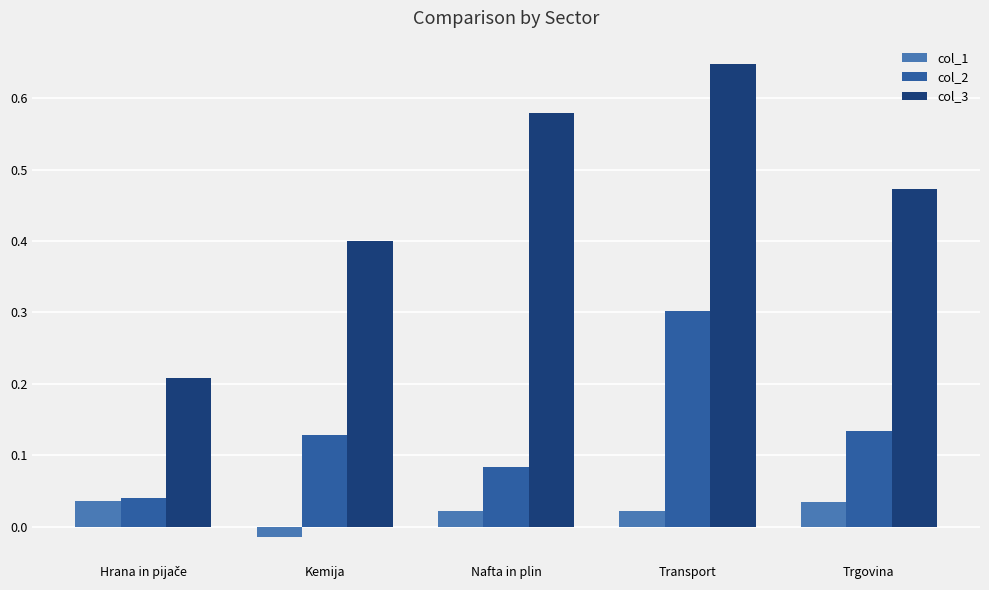

What is the sum of the col_2 values at Trgovina and Transport?

0.4